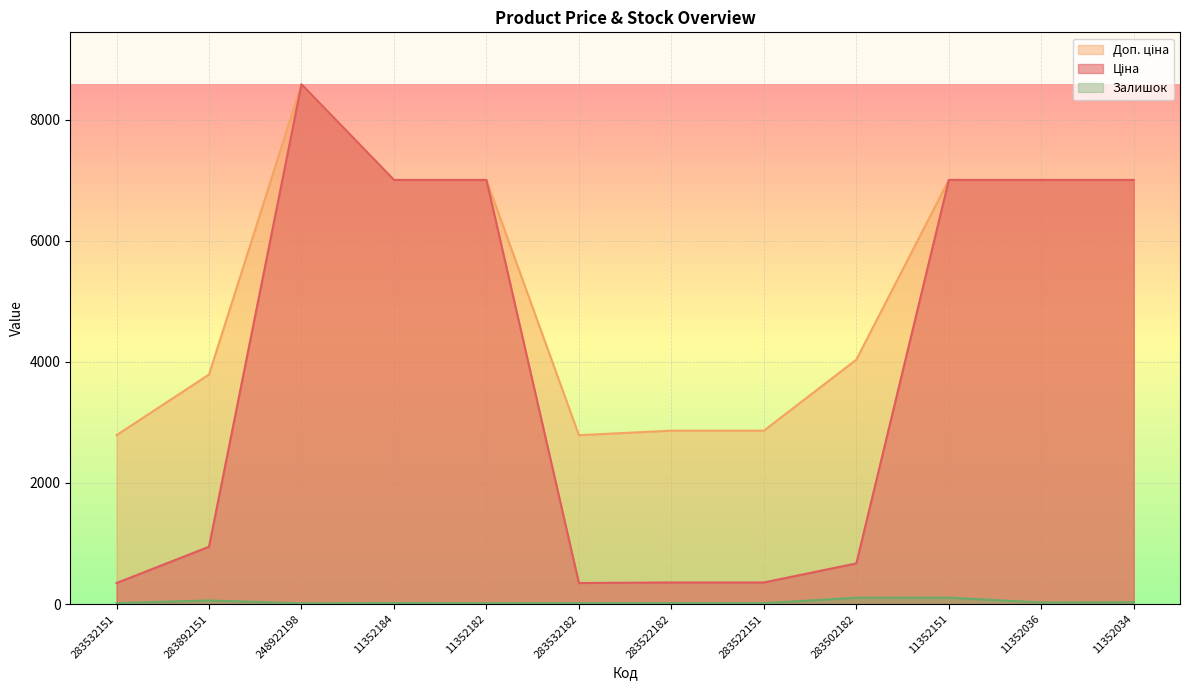

What is the lowest value of the Ціна series?

348.6